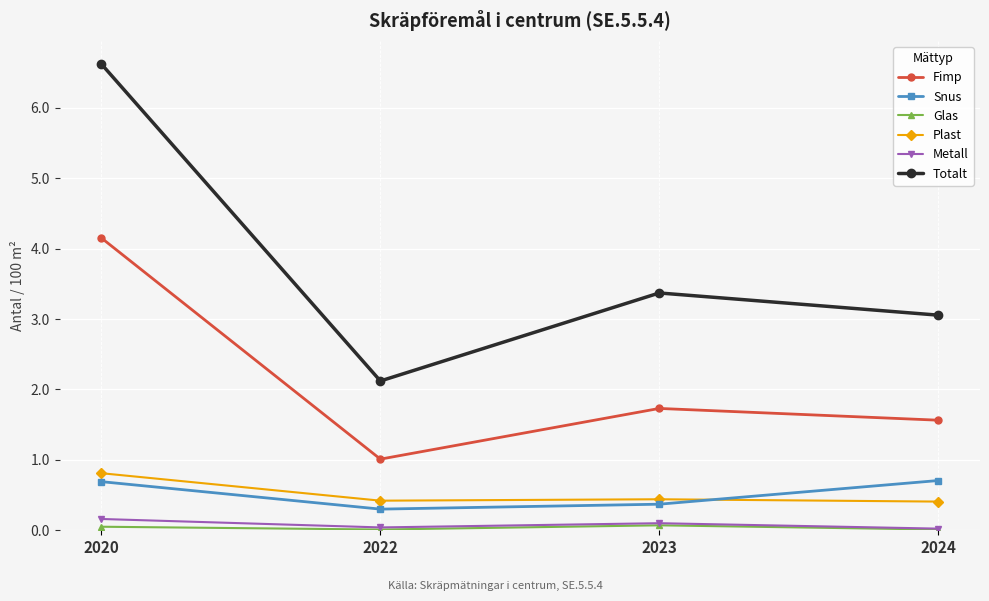

How many categories are shown in the chart?

4